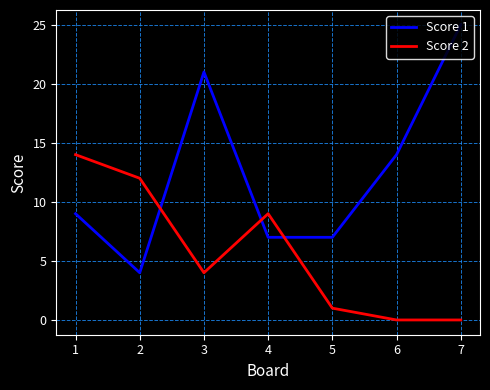

Does the chart have visible grid lines?

Yes